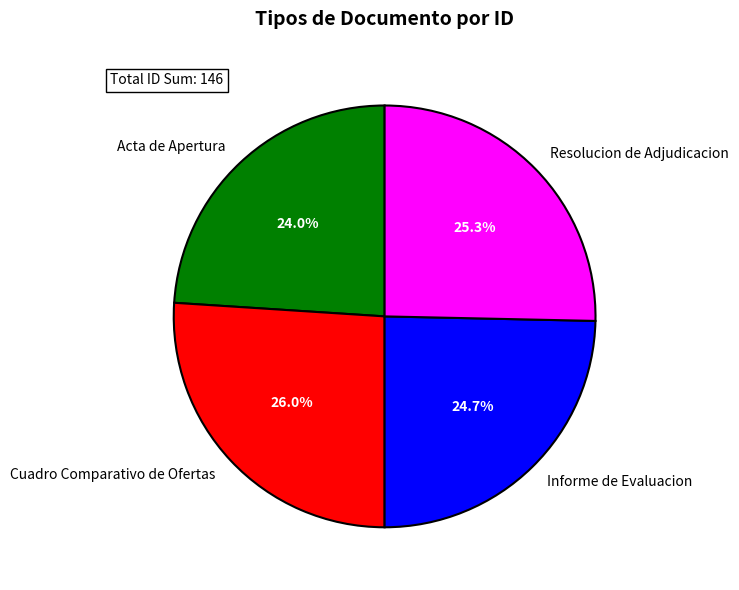

Which has a higher value, Acta de Apertura or Resolucion de Adjudicacion?

Resolucion de Adjudicacion